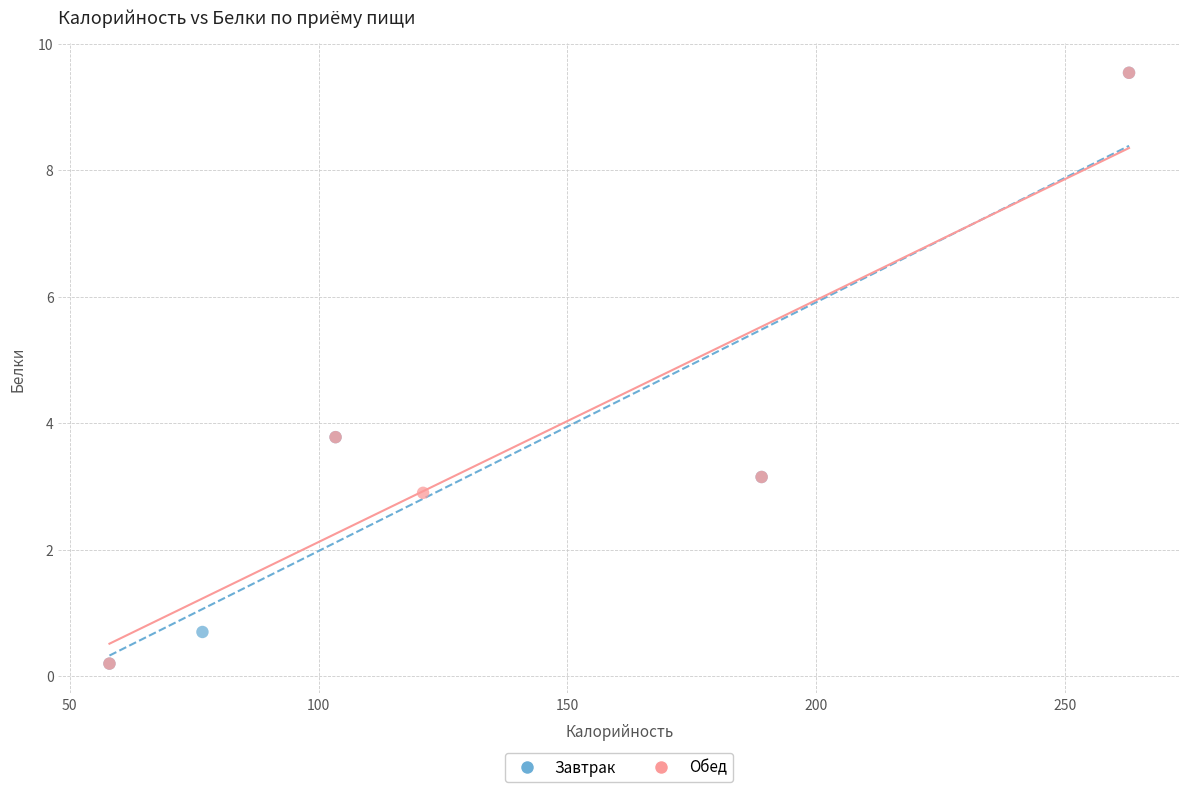

What are all the series names shown in the legend?

Завтрак, Обед